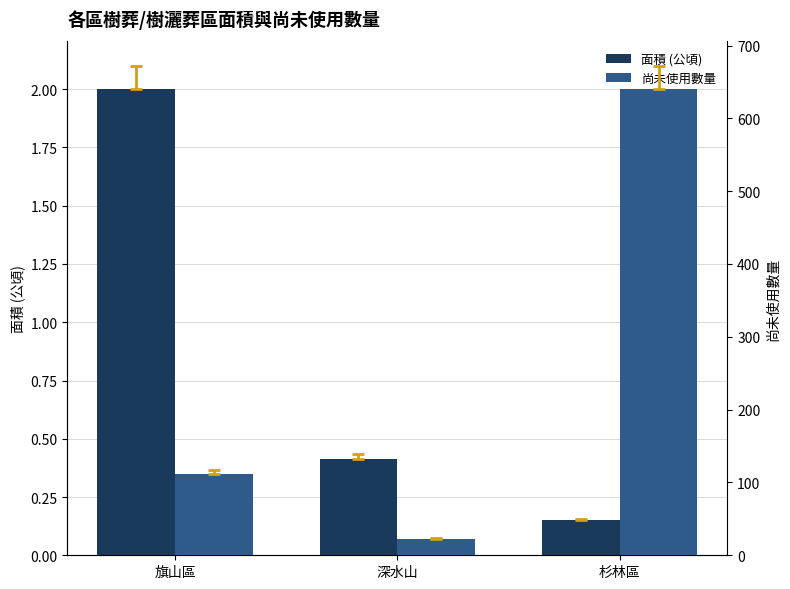

What is the sum of the 面積 (公頃) values at 杉林區 and 旗山區?

2.1